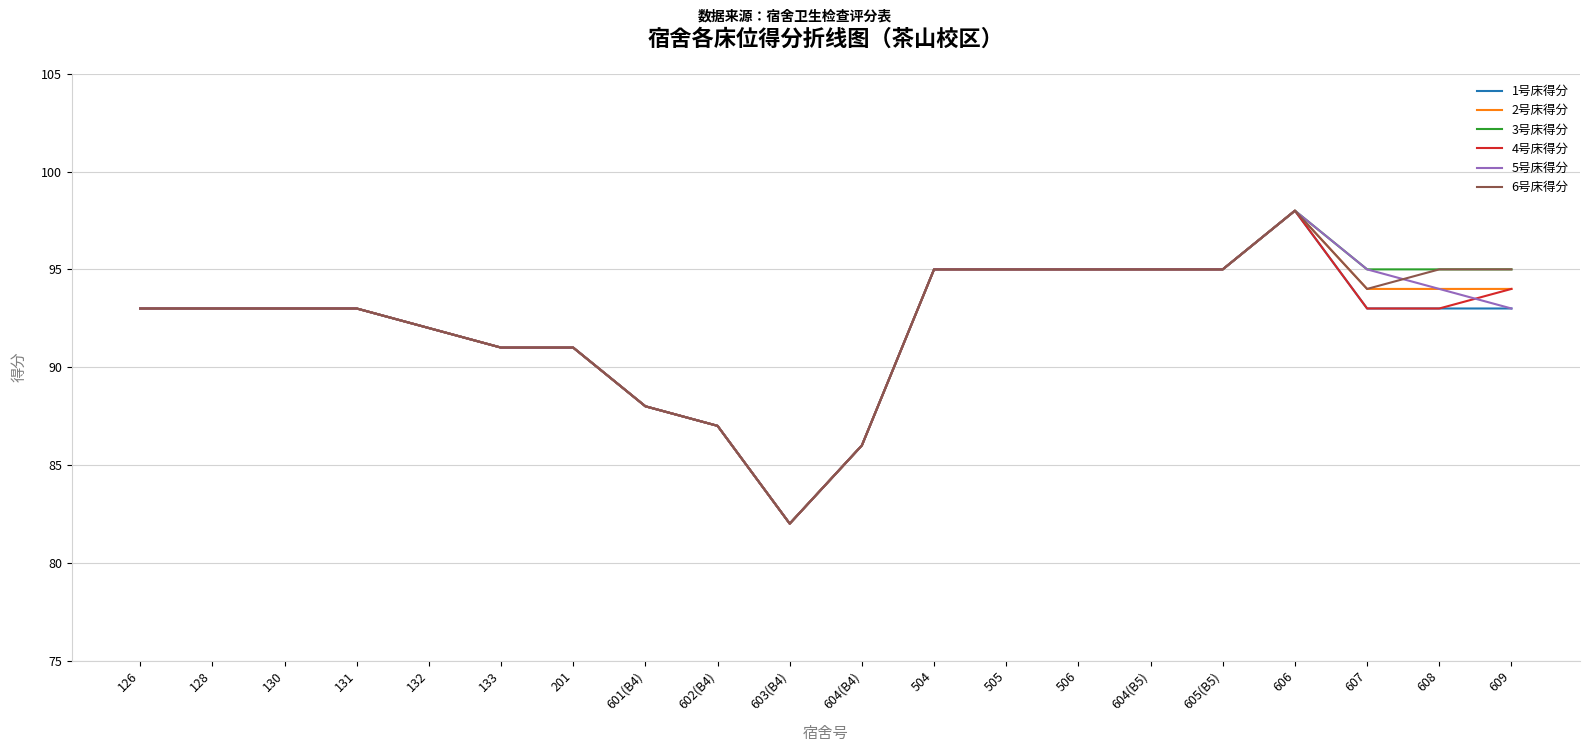

What is the minimum value for 4号床得分?

82